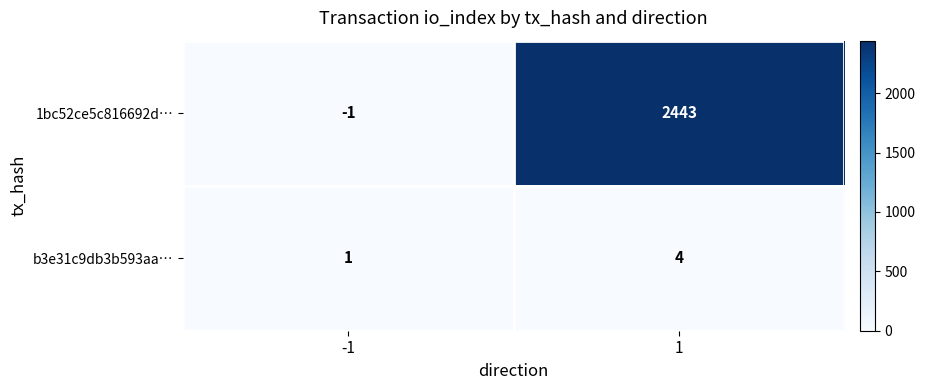

Which series has the largest range (max minus min)?

1bc52ce5c816692d…